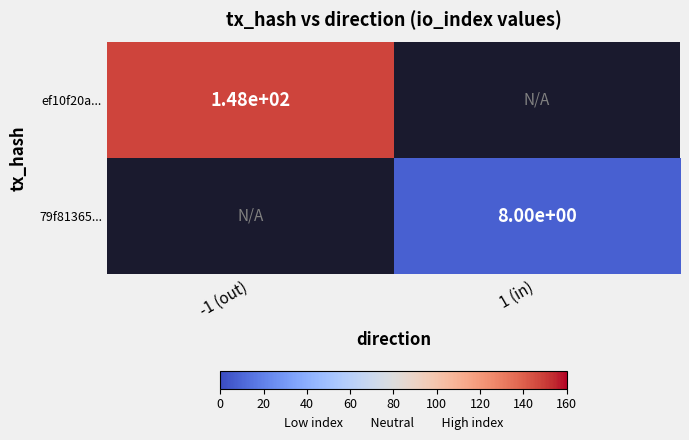

Is it true that 79f81365... equals 3 at 1 (in)?

False